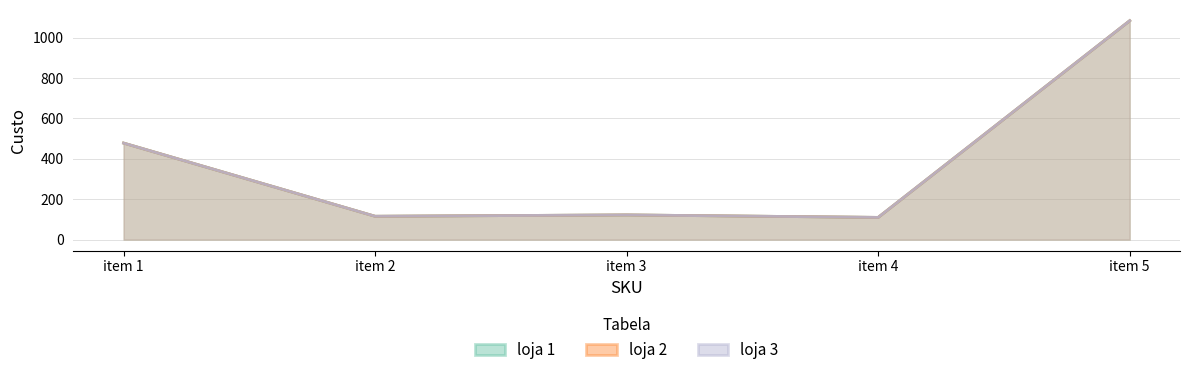

Between item 3 and item 2, which is larger?

item 3